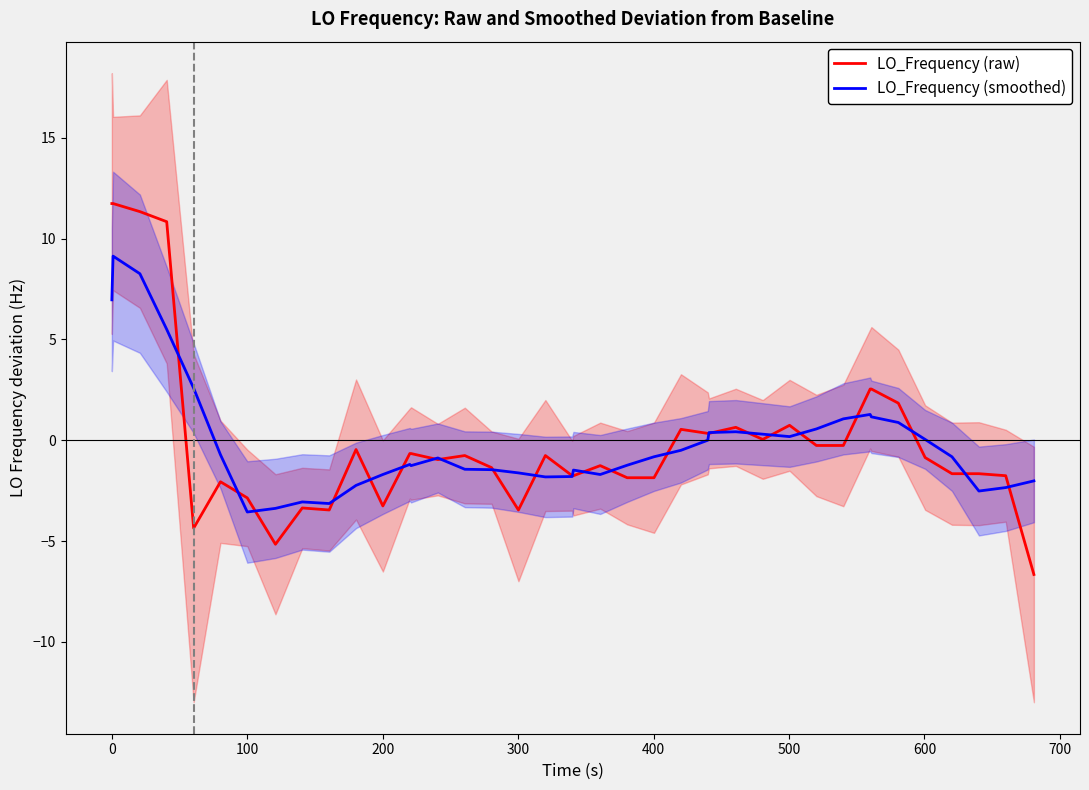

What is the highest value of the LO_Frequency (smoothed) series?

9.1